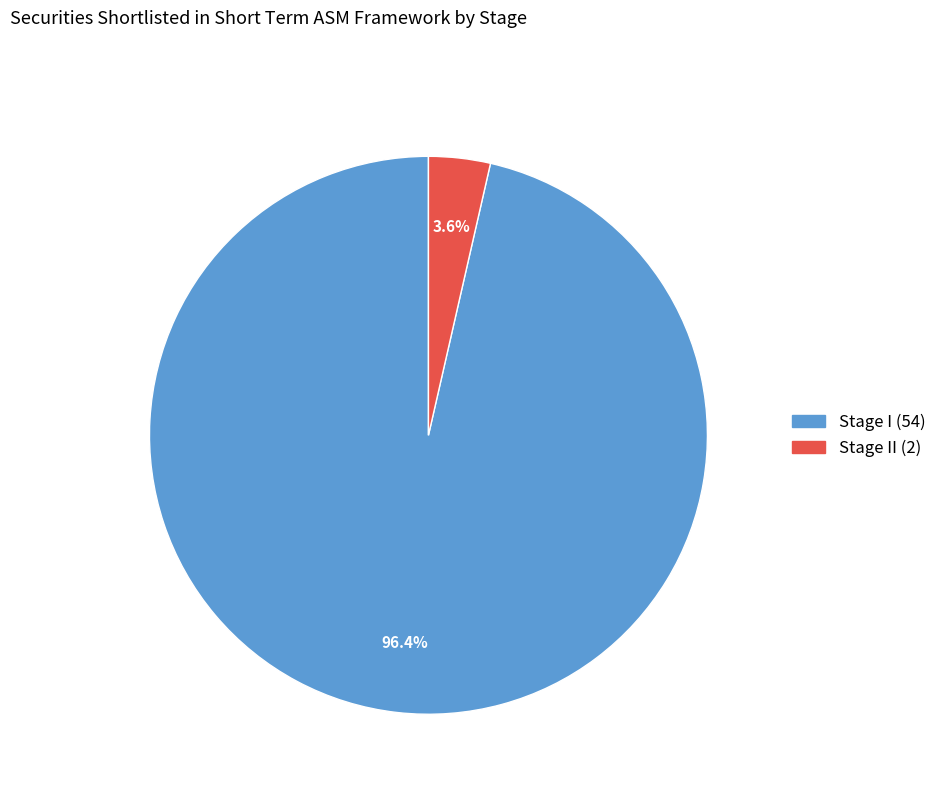

Does any single category account for the majority?

Yes